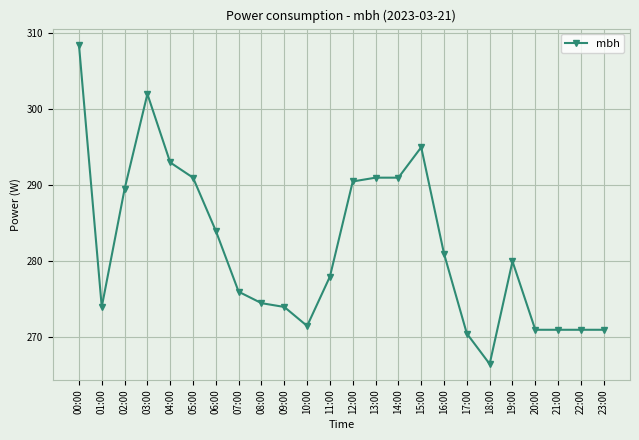

At which label does the data first exceed 280?

00:00